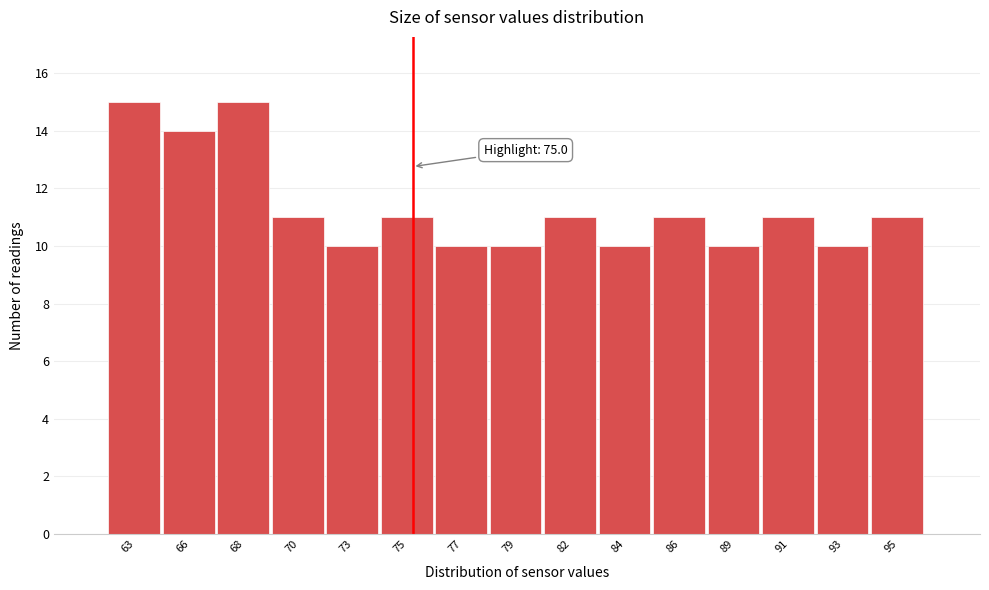

Reading right to left, transcribe all the data shown in this chart.

11	10	11	10	11	10	11	10	10	11	10	11	15	14	15